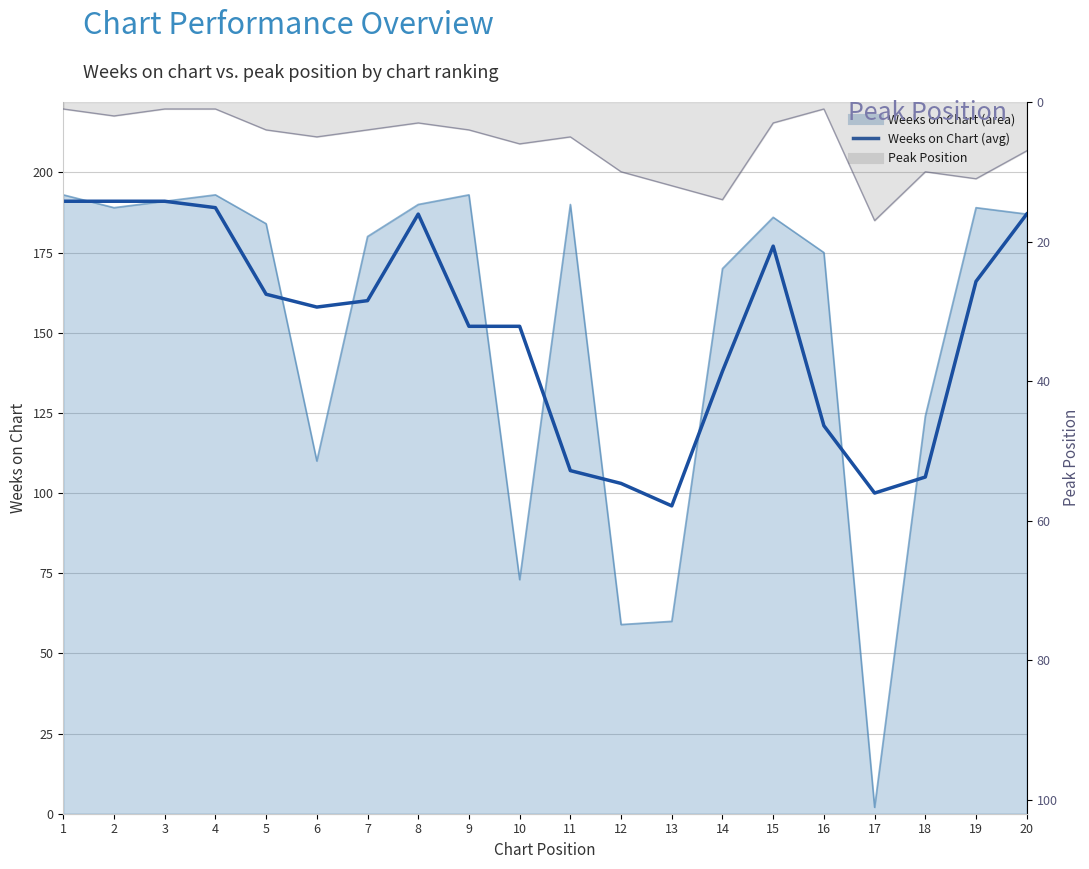

What is the minimum value shown in the chart?

1